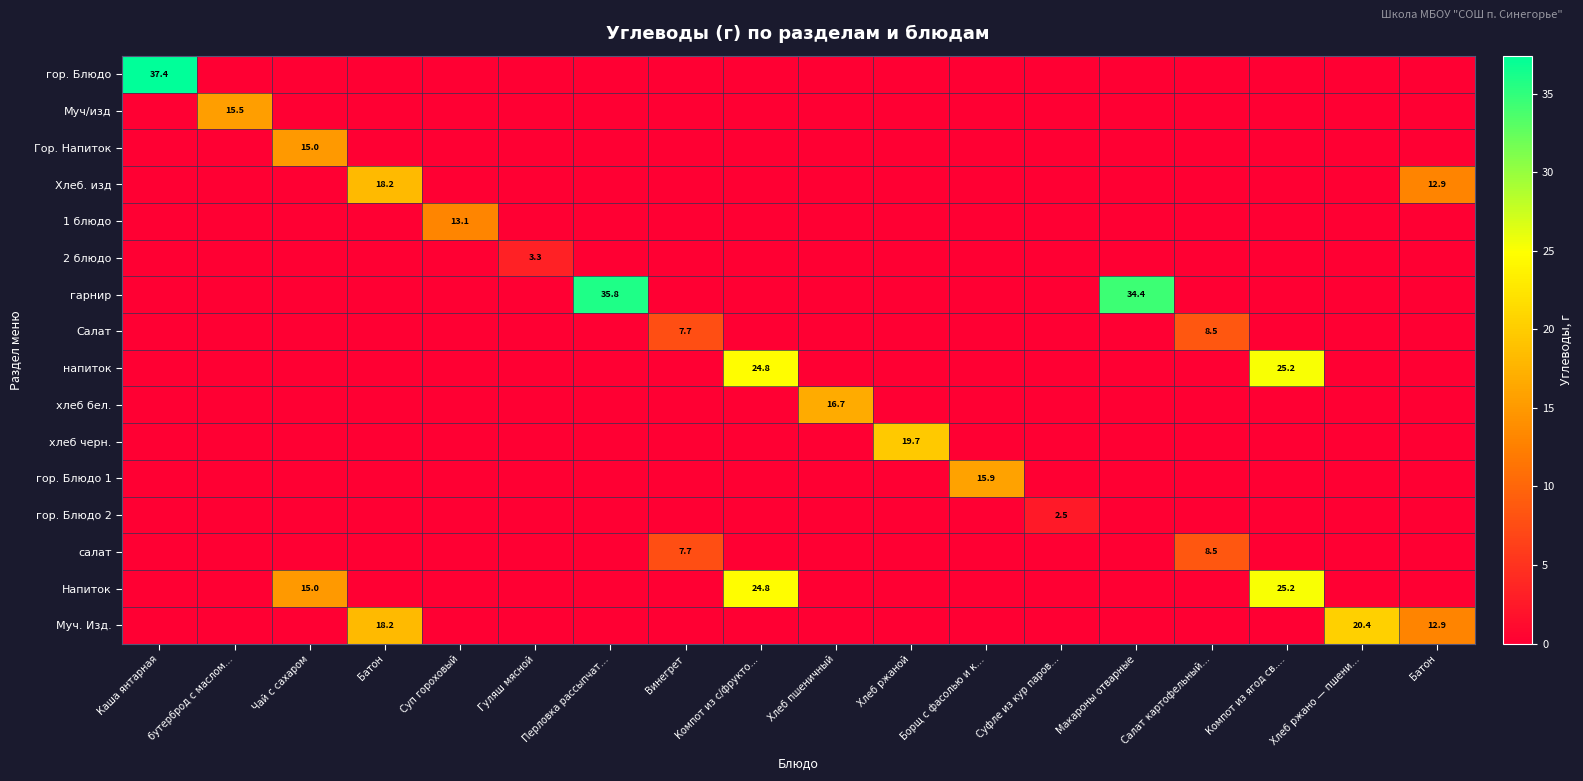

Rank the series by their maximum value, from highest to lowest.

гор. Блюдо, гарнир, напиток, Напиток, Муч. Изд., хлеб черн., Хлеб. изд, хлеб бел., гор. Блюдо 1, Муч/изд, Гор. Напиток, 1 блюдо, Салат, салат, 2 блюдо, гор. Блюдо 2